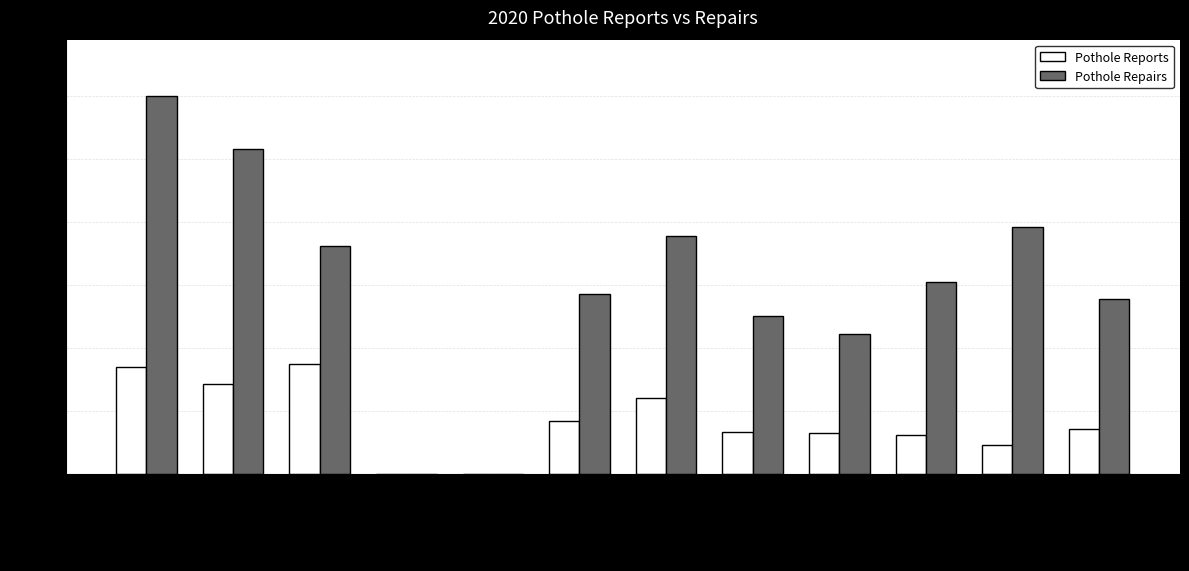

What is the highest value of the Pothole Reports series?

174